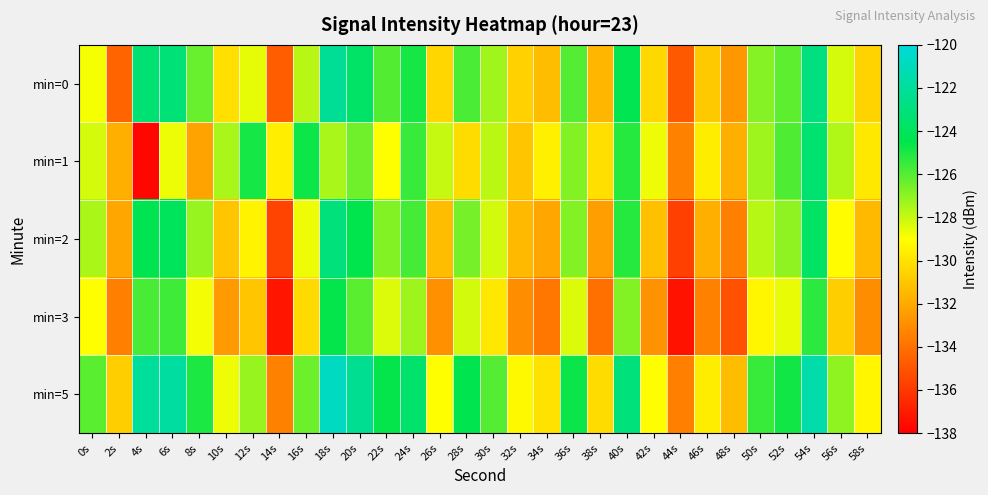

What is the smallest value displayed?

-137.7